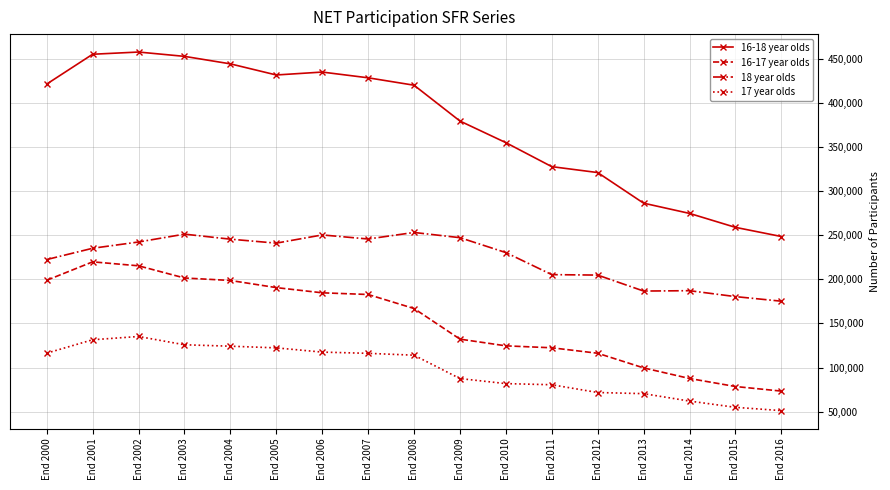

Which series has the largest total across all categories?

16-18 year olds